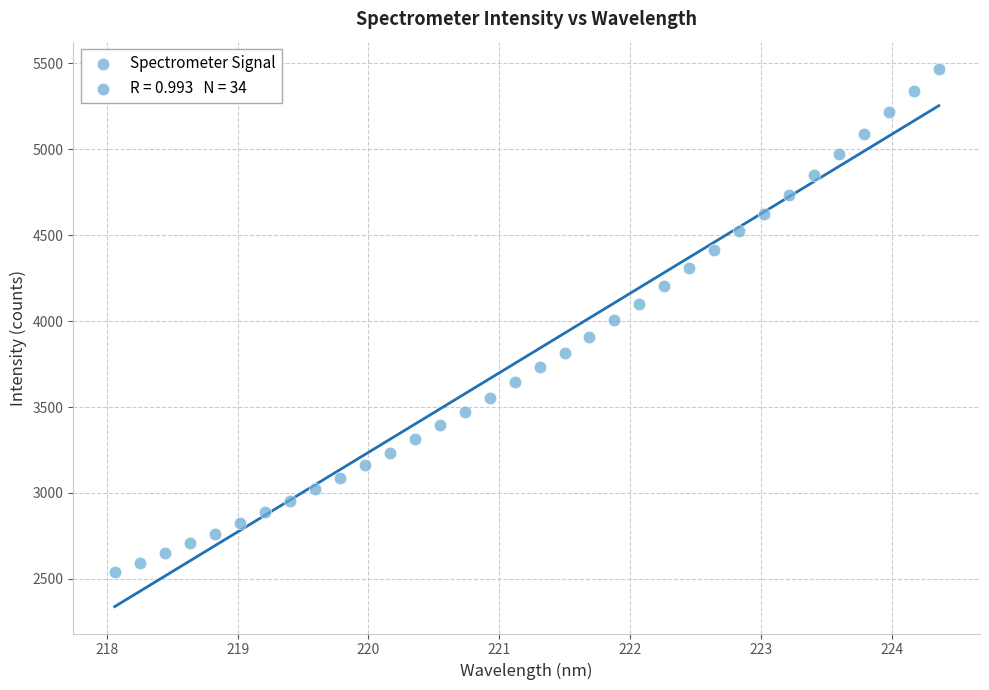

What is the range of Y values (max minus min)?

2932.6